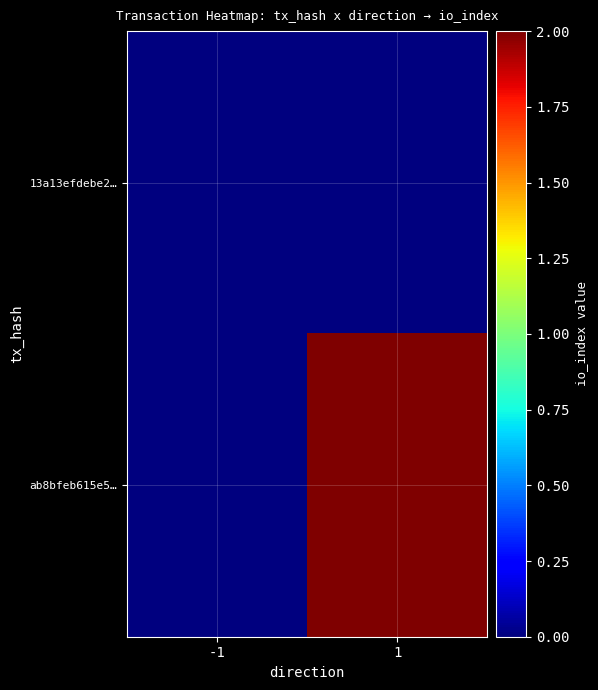

Rank the series by their average value, from lowest to highest.

13a13efdebe2…, ab8bfeb615e5…